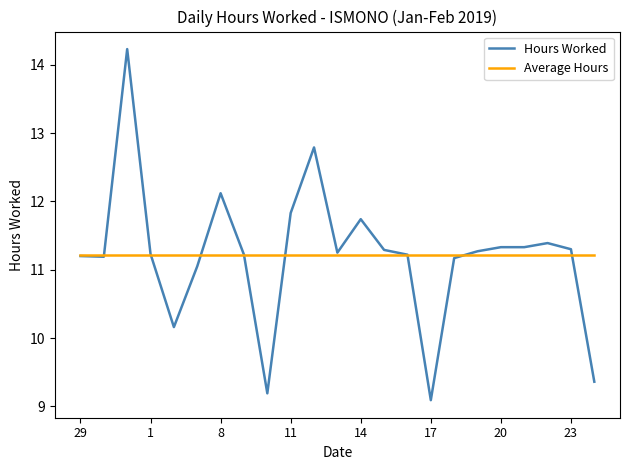

What is the maximum value shown in the chart?

14.2